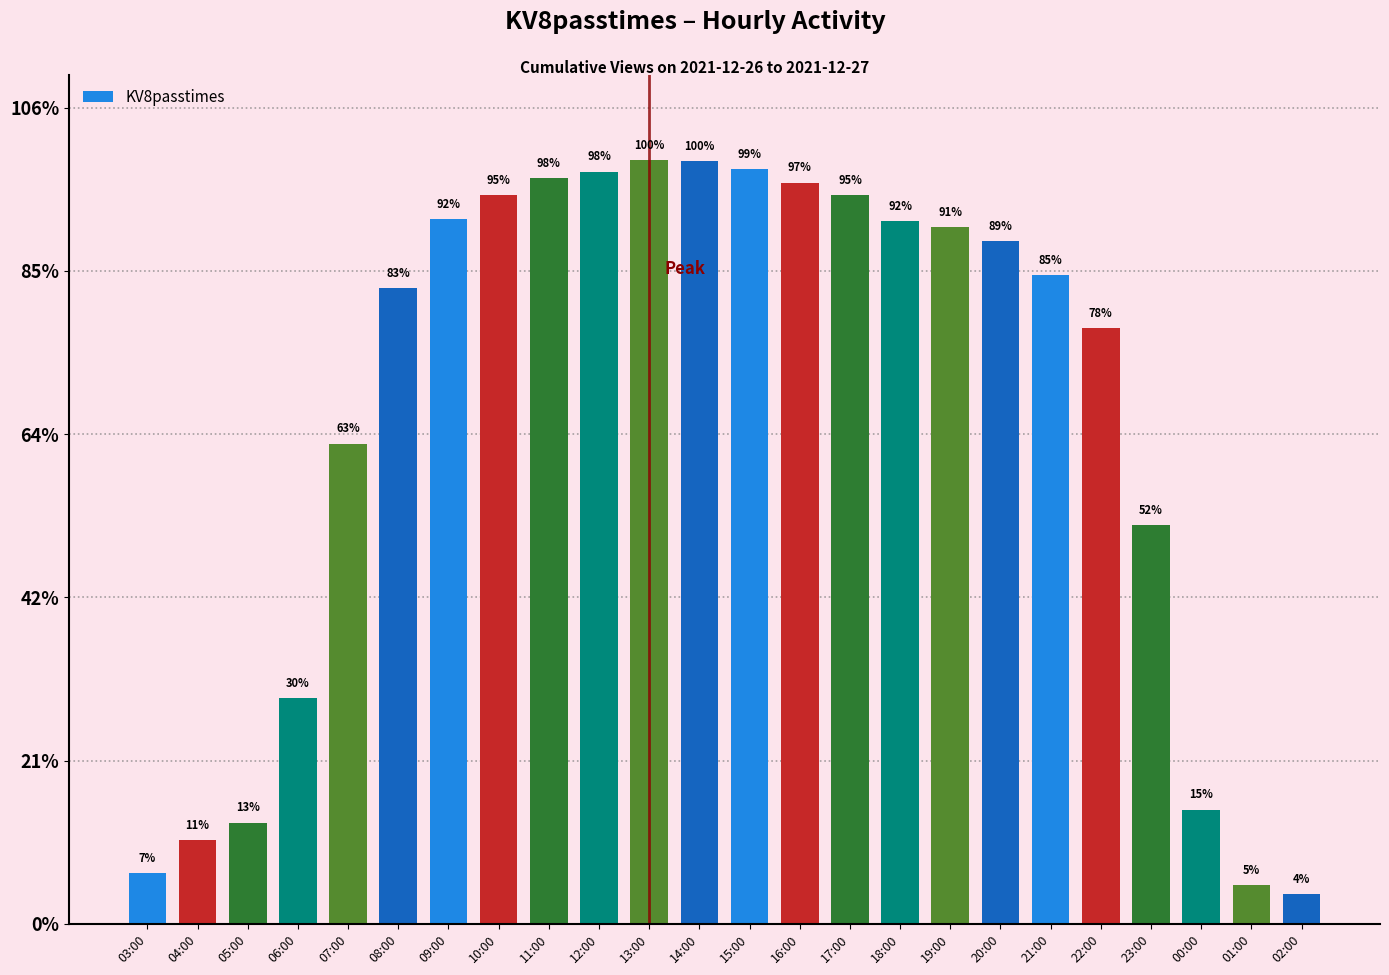

What is the label of the 5th bar from the left?

07:00